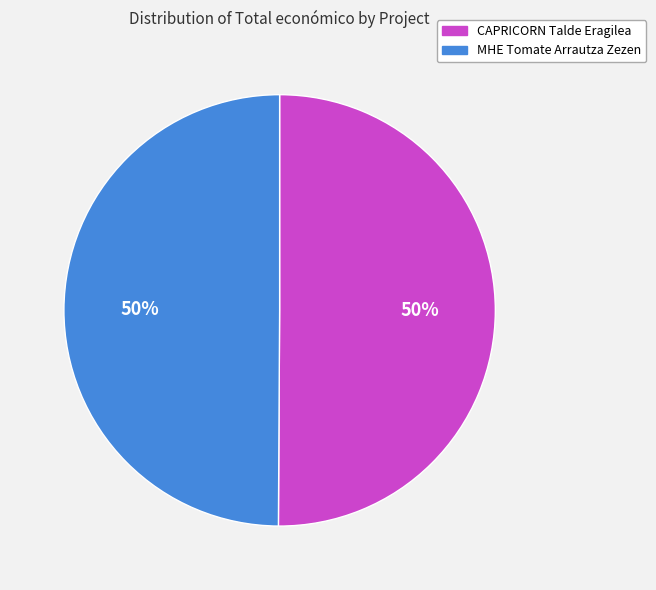

Do CAPRICORN Talde Eragilea and MHE Tomate Arrautza Zezen together represent more than half of the pie?

Yes